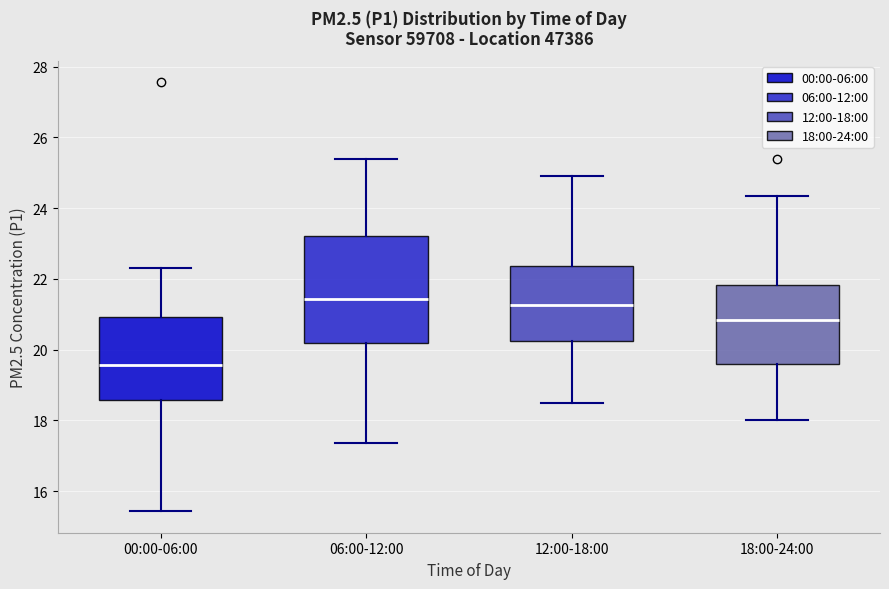

Reading left to right, transcribe this box plot: for each box, give where its median line is, the range the box spans, and where its two whiskers end, as read against the y-axis. The values are not printed on the chart, so give them approximately, as read against the axis.

00:00-06:00: median 19.6, box 18.6 to 21.0, whiskers 15.4 to 22.4
06:00-12:00: median 21.4, box 20.2 to 23.2, whiskers 17.4 to 25.4
12:00-18:00: median 21.2, box 20.2 to 22.4, whiskers 18.6 to 25.0
18:00-24:00: median 20.8, box 19.6 to 21.8, whiskers 18.0 to 24.4